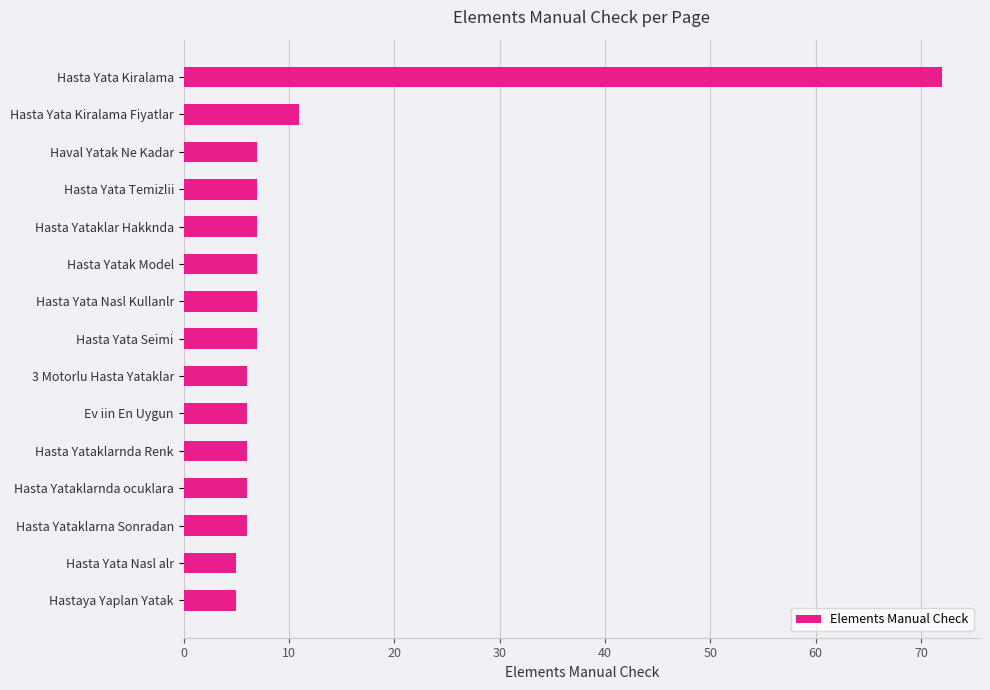

At which category does the chart reach its peak across all series?

Hasta Yata Kiralama